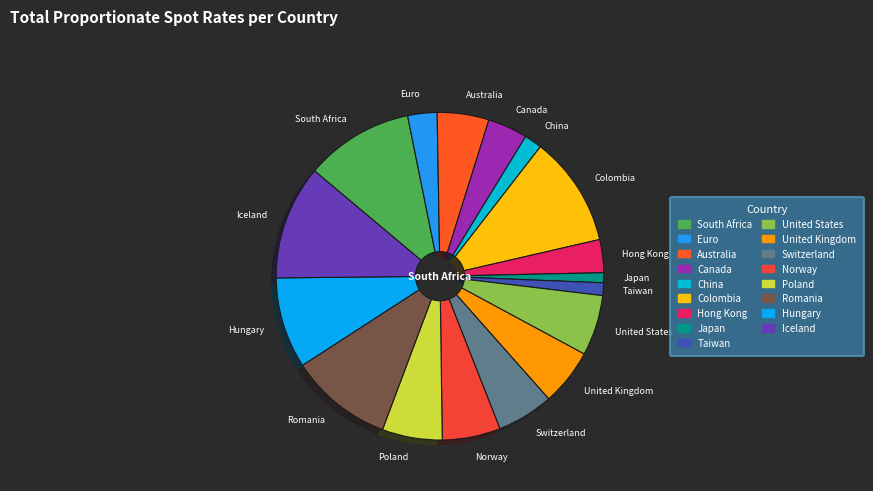

Does Switzerland account for over 50% of the chart?

No